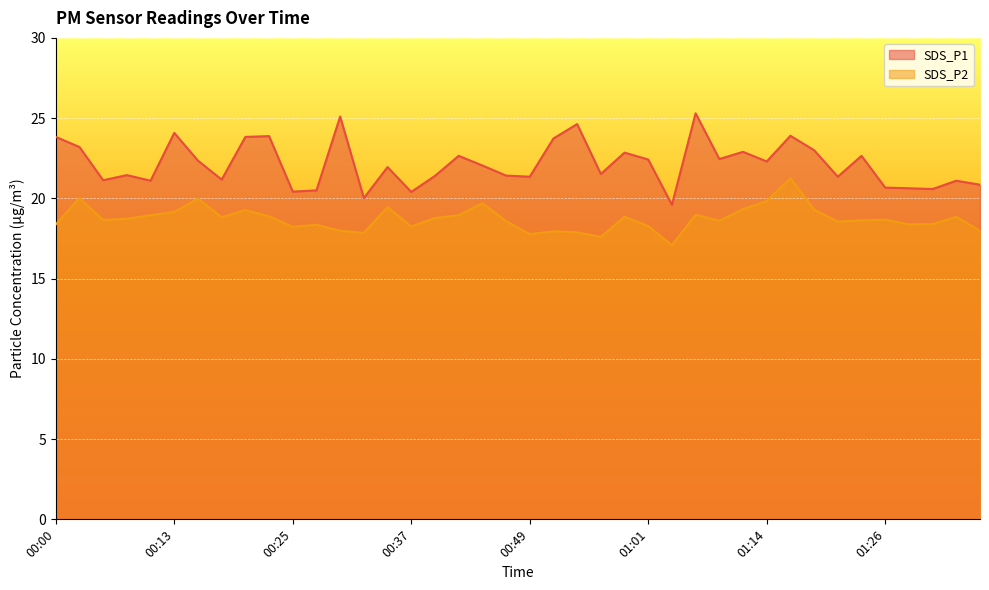

The value of SDS_P1 at 00:35 is 21.9. True or false?

True